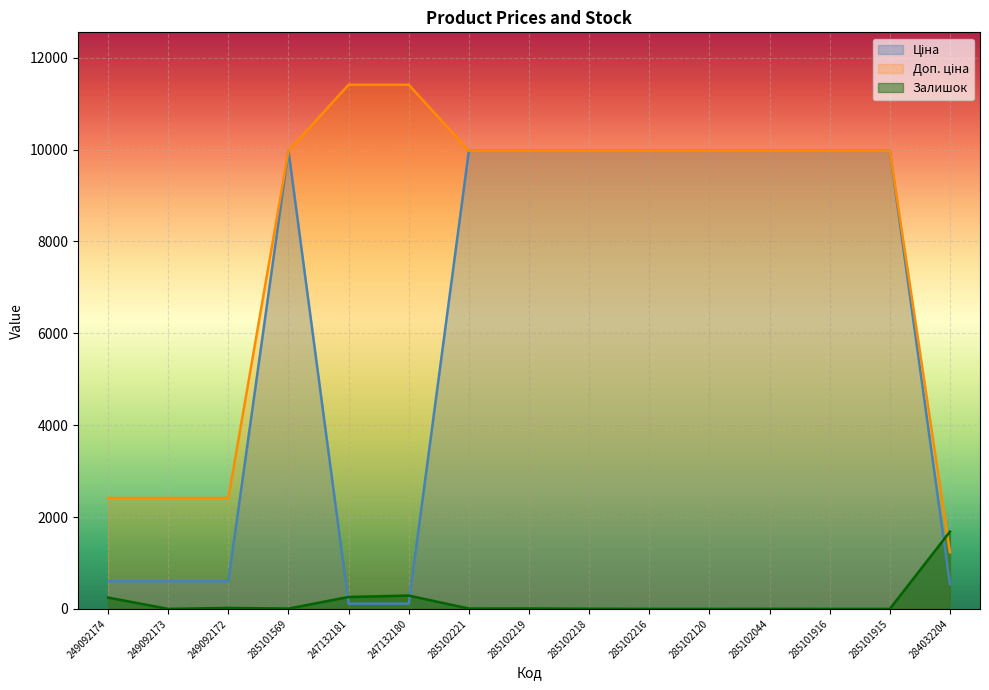

What is the value of the Ціна point at the 2nd from the left?

603.7